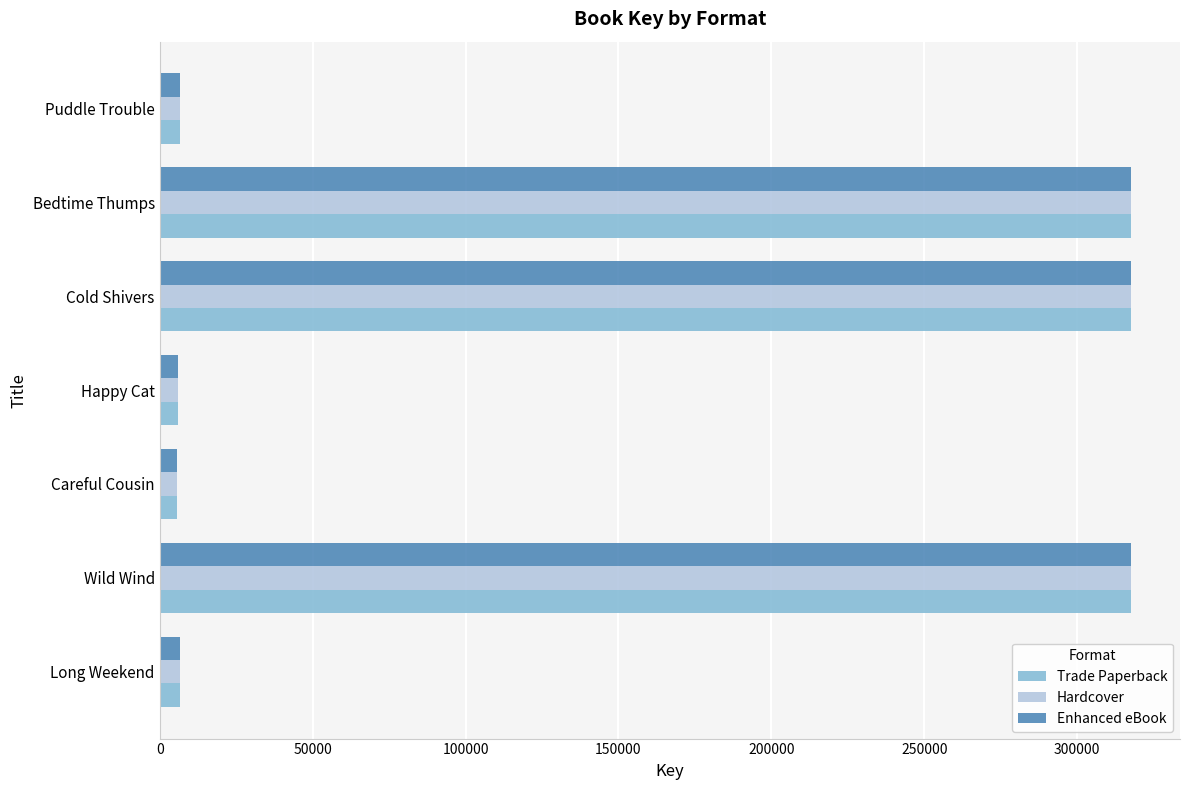

At how many categories does at least one series exceed 52977?

3